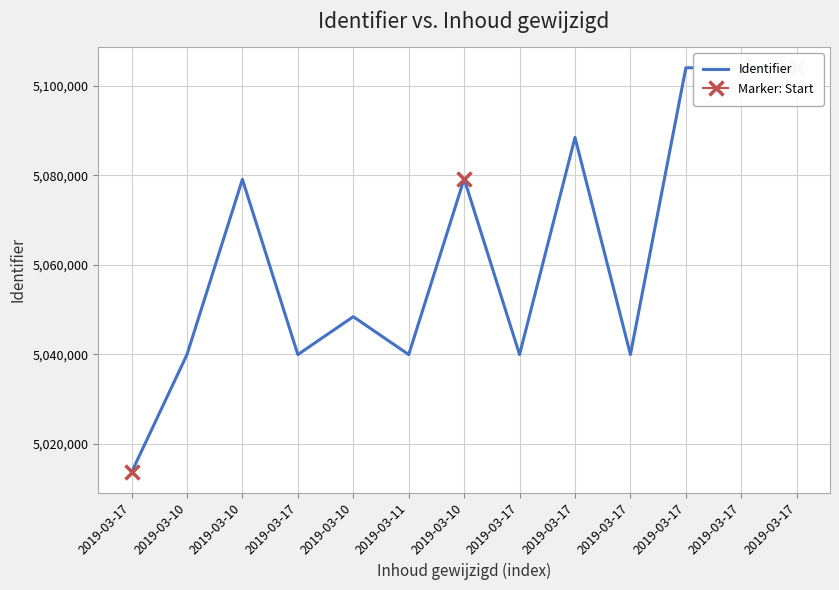

What is the minimum value shown in the chart?

5013647